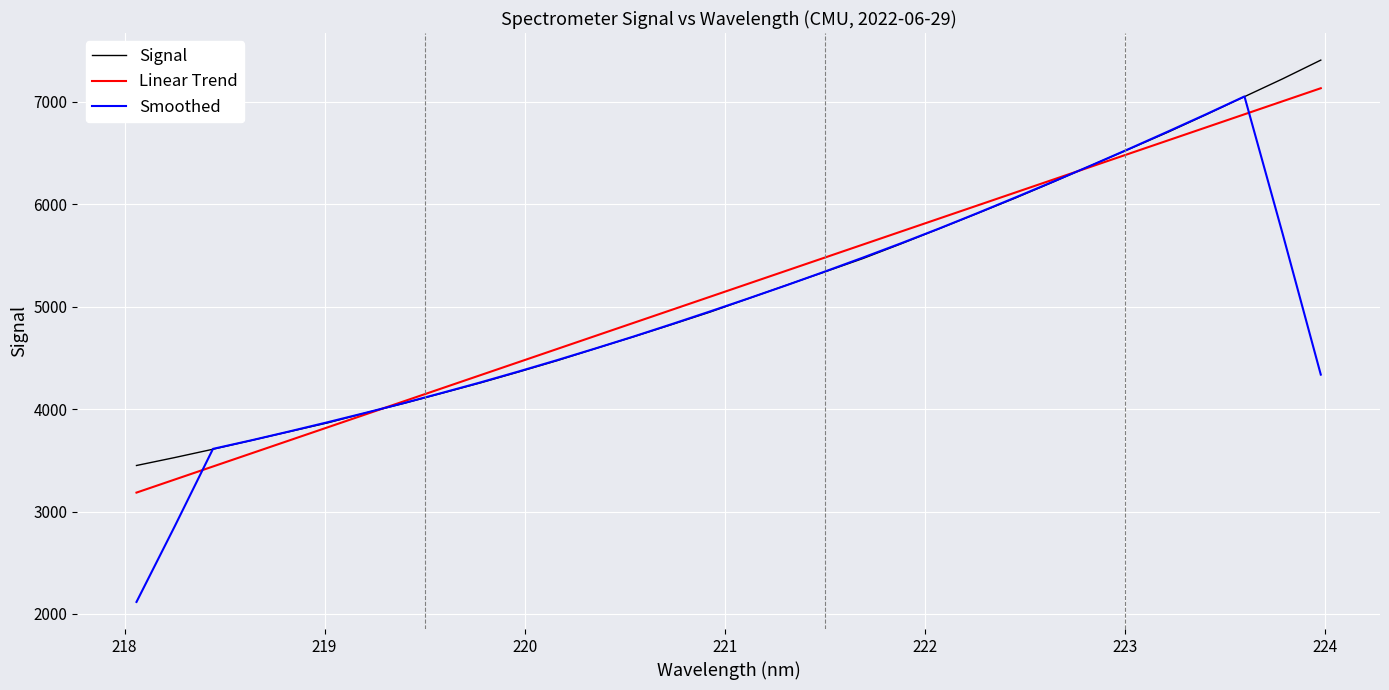

What is the minimum value for Linear Trend?

3185.0